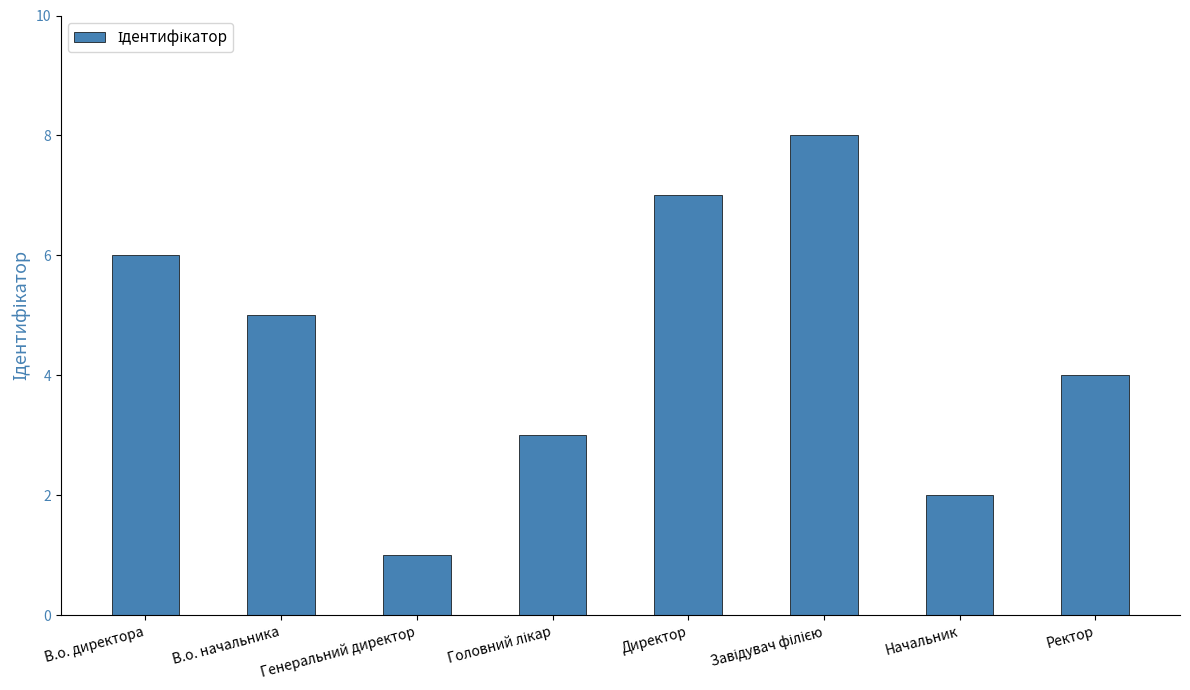

Where is the data nearest to the value 4?

Ректор